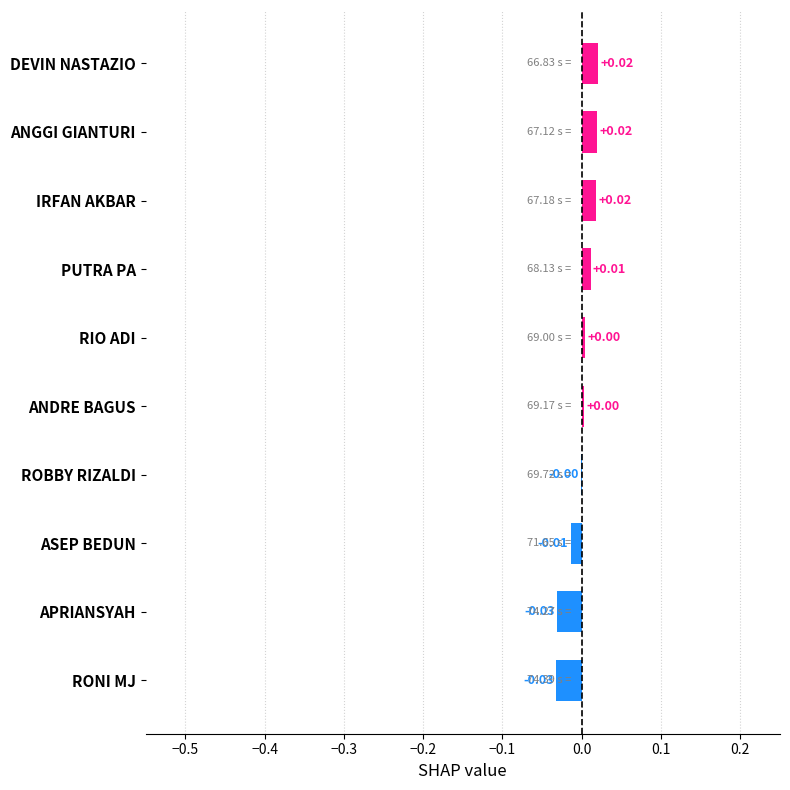

Which has a higher value, PUTRA PA or ANDRE BAGUS?

PUTRA PA